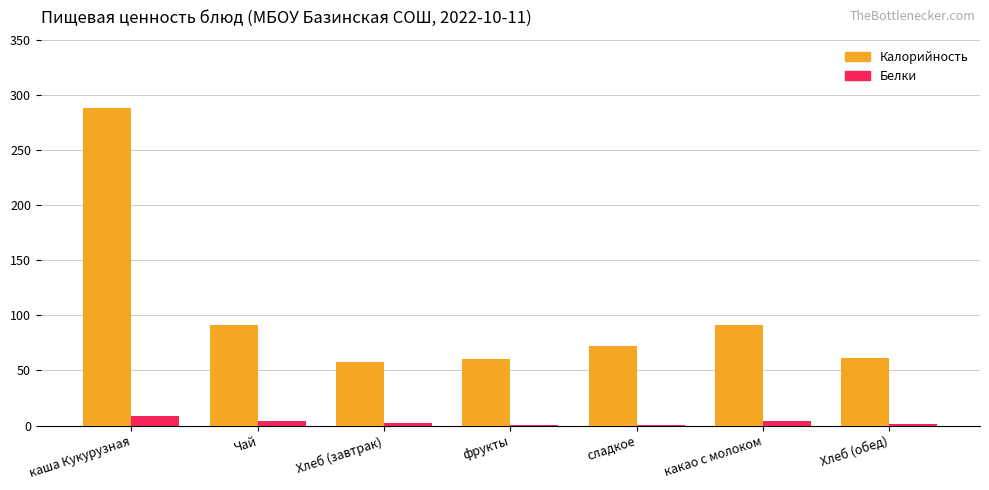

What is the maximum value for Белки?

8.3